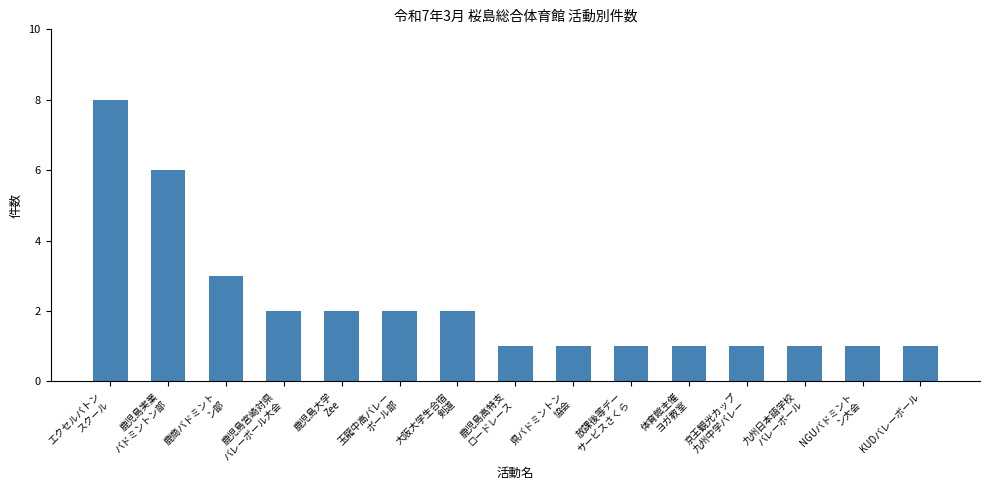

What is the difference between the maximum and second lowest values?

7